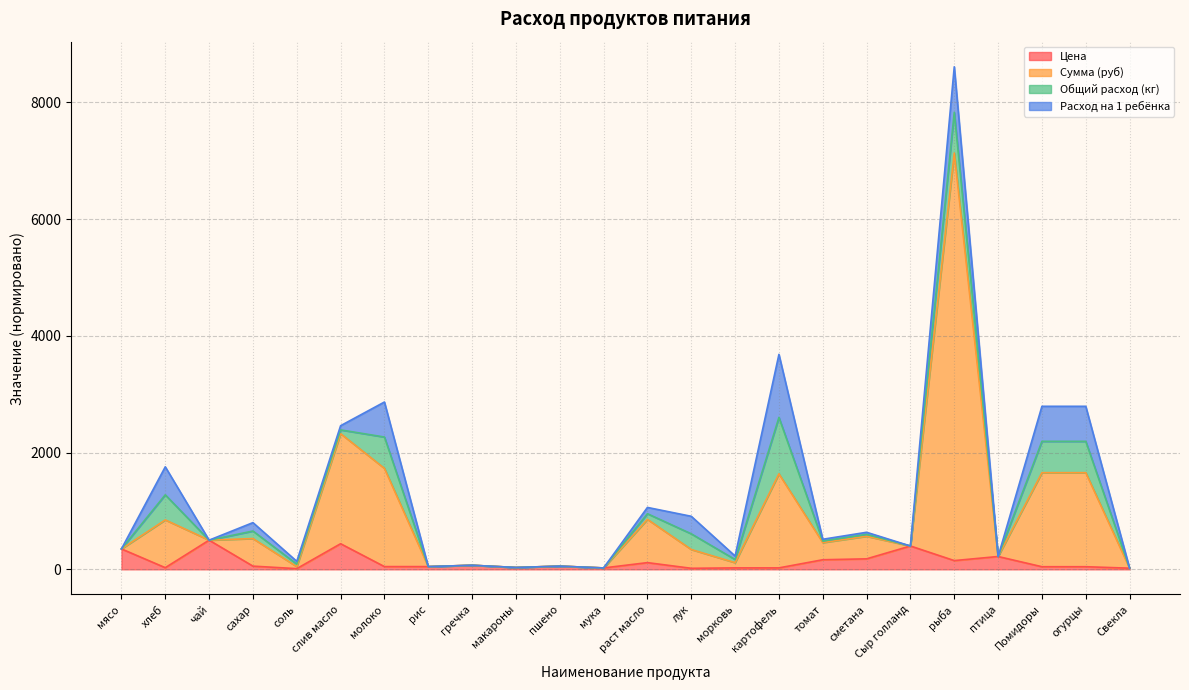

What is the average value of the Сумма (руб) series?

900.3